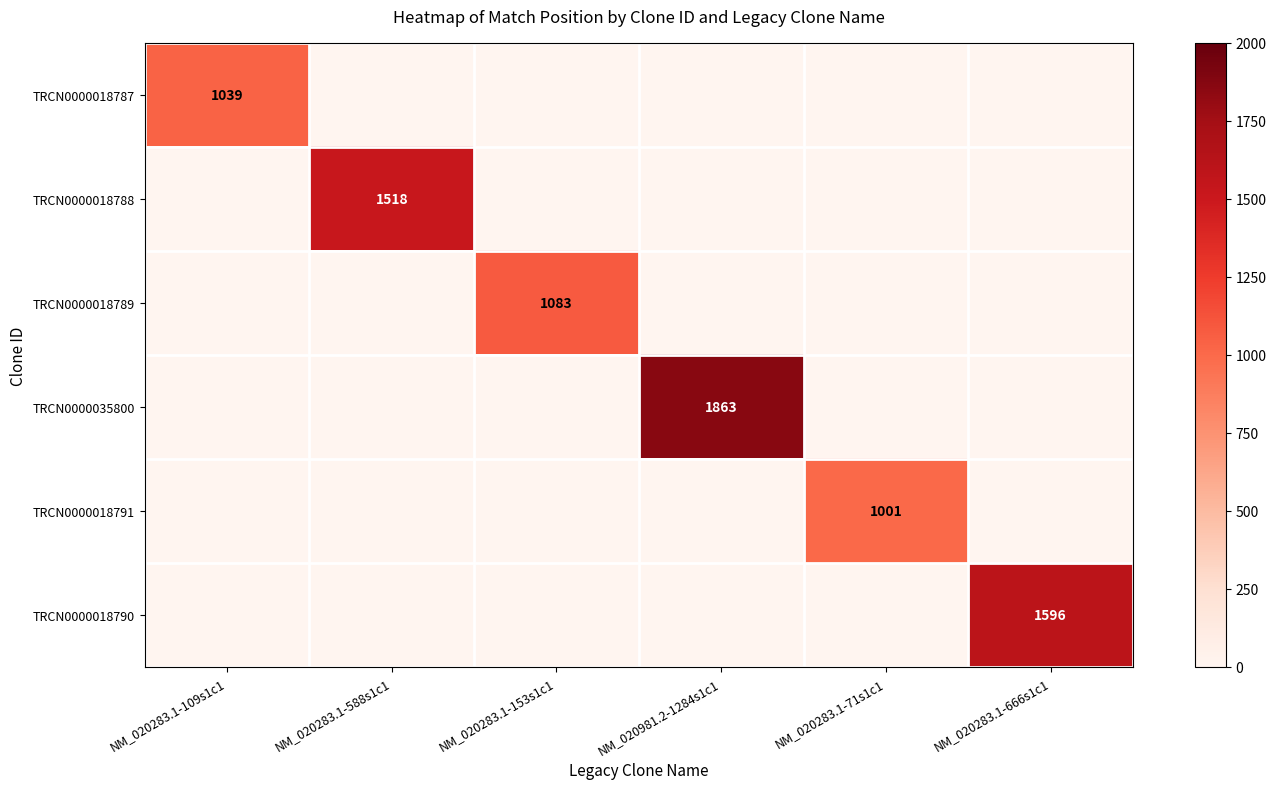

The value of TRCN0000018790 at NM_020283.1-153s1c1 is 0. True or false?

True